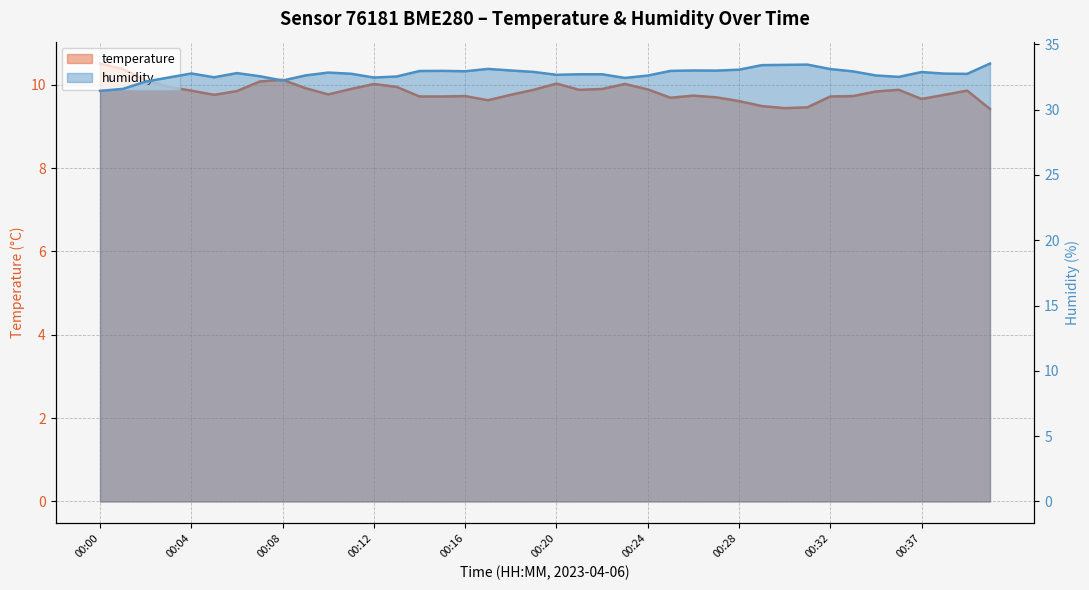

Does the chart have visible grid lines?

Yes